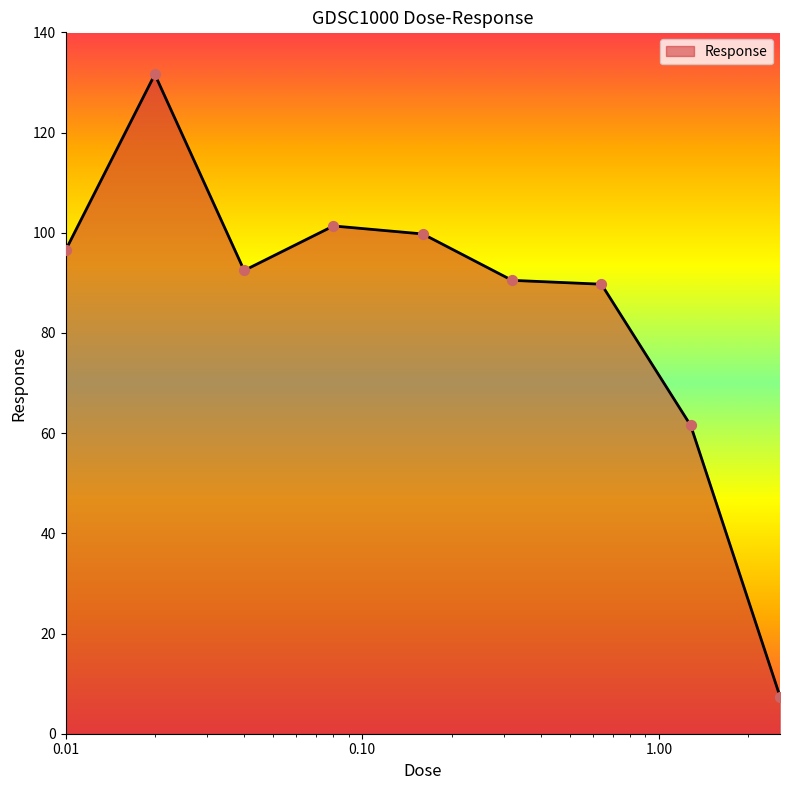

What is the difference between the maximum and minimum values?

124.2